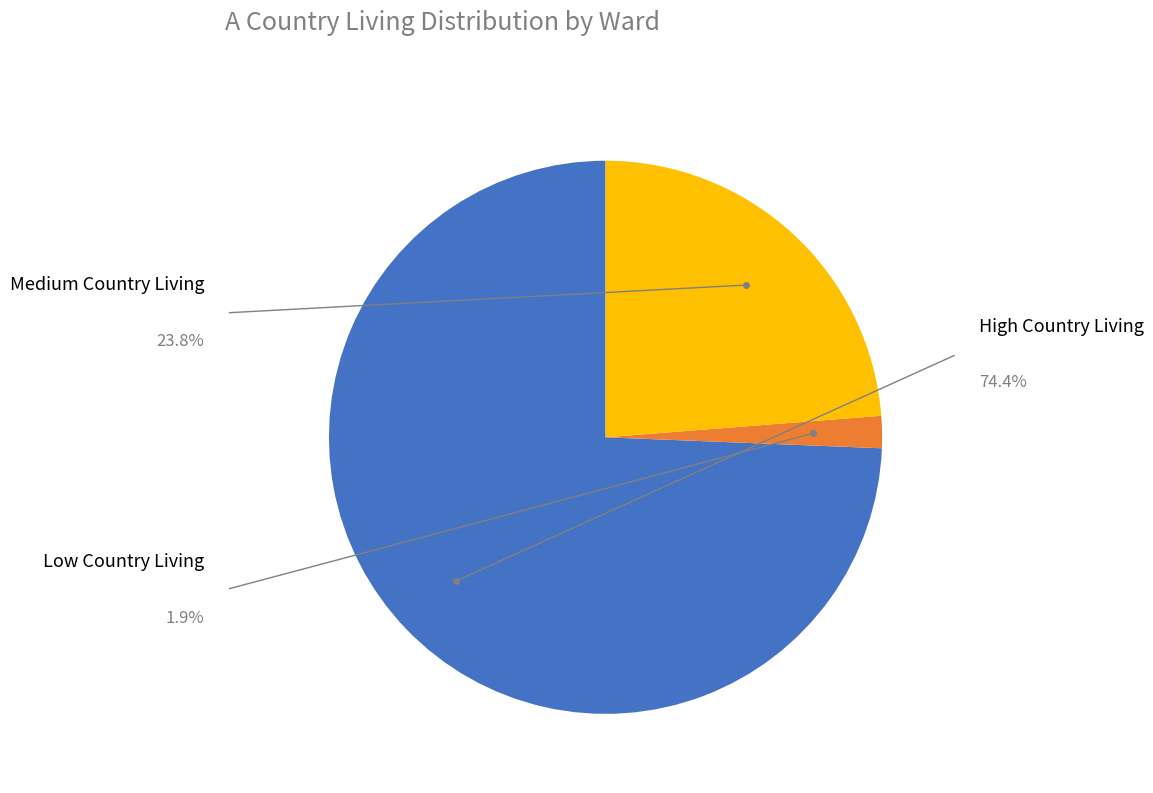

Is there a majority slice in this chart?

Yes